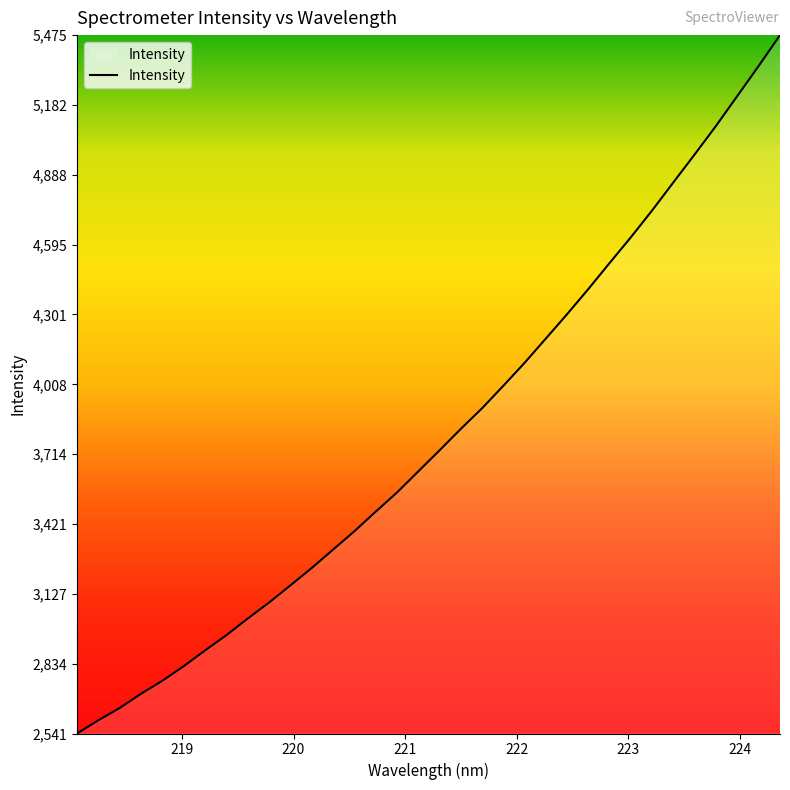

Does the chart have visible grid lines?

No